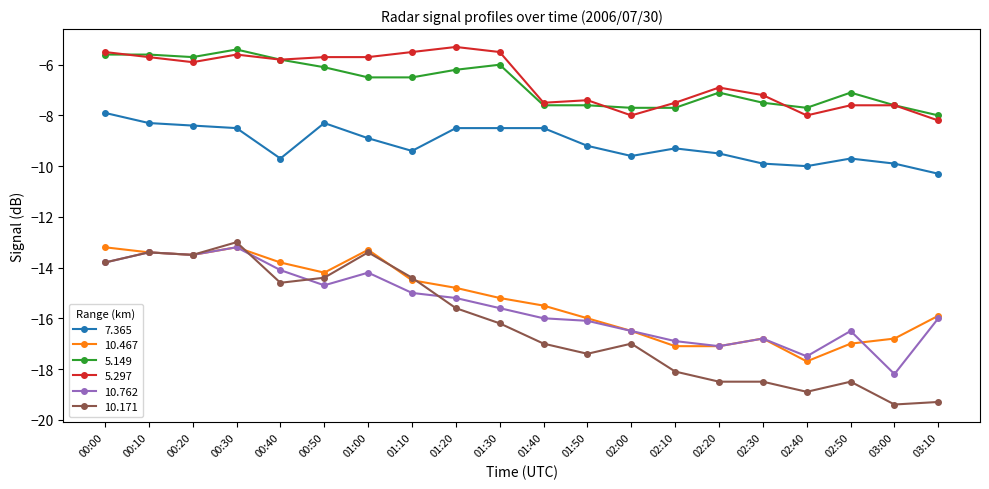

Reading right to left, extract all data points from this chart.

7.365: 03:10=-10.3	03:00=-9.9	02:50=-9.7	02:40=-10.0	02:30=-9.9	02:20=-9.5	02:10=-9.3	02:00=-9.6	01:50=-9.2	01:40=-8.5	01:30=-8.5	01:20=-8.5	01:10=-9.4	01:00=-8.9	00:50=-8.3	00:40=-9.7	00:30=-8.5	00:20=-8.4	00:10=-8.3	00:00=-7.9
10.467: 03:10=-15.9	03:00=-16.8	02:50=-17.0	02:40=-17.7	02:30=-16.8	02:20=-17.1	02:10=-17.1	02:00=-16.5	01:50=-16.0	01:40=-15.5	01:30=-15.2	01:20=-14.8	01:10=-14.5	01:00=-13.3	00:50=-14.2	00:40=-13.8	00:30=-13.2	00:20=-13.5	00:10=-13.4	00:00=-13.2
5.149: 03:10=-8.0	03:00=-7.6	02:50=-7.1	02:40=-7.7	02:30=-7.5	02:20=-7.1	02:10=-7.7	02:00=-7.7	01:50=-7.6	01:40=-7.6	01:30=-6.0	01:20=-6.2	01:10=-6.5	01:00=-6.5	00:50=-6.1	00:40=-5.8	00:30=-5.4	00:20=-5.7	00:10=-5.6	00:00=-5.6
5.297: 03:10=-8.2	03:00=-7.6	02:50=-7.6	02:40=-8.0	02:30=-7.2	02:20=-6.9	02:10=-7.5	02:00=-8.0	01:50=-7.4	01:40=-7.5	01:30=-5.5	01:20=-5.3	01:10=-5.5	01:00=-5.7	00:50=-5.7	00:40=-5.8	00:30=-5.6	00:20=-5.9	00:10=-5.7	00:00=-5.5
10.762: 03:10=-16.0	03:00=-18.2	02:50=-16.5	02:40=-17.5	02:30=-16.8	02:20=-17.1	02:10=-16.9	02:00=-16.5	01:50=-16.1	01:40=-16.0	01:30=-15.6	01:20=-15.2	01:10=-15.0	01:00=-14.2	00:50=-14.7	00:40=-14.1	00:30=-13.2	00:20=-13.5	00:10=-13.4	00:00=-13.8
10.171: 03:10=-19.3	03:00=-19.4	02:50=-18.5	02:40=-18.9	02:30=-18.5	02:20=-18.5	02:10=-18.1	02:00=-17.0	01:50=-17.4	01:40=-17.0	01:30=-16.2	01:20=-15.6	01:10=-14.4	01:00=-13.4	00:50=-14.4	00:40=-14.6	00:30=-13.0	00:20=-13.5	00:10=-13.4	00:00=-13.8